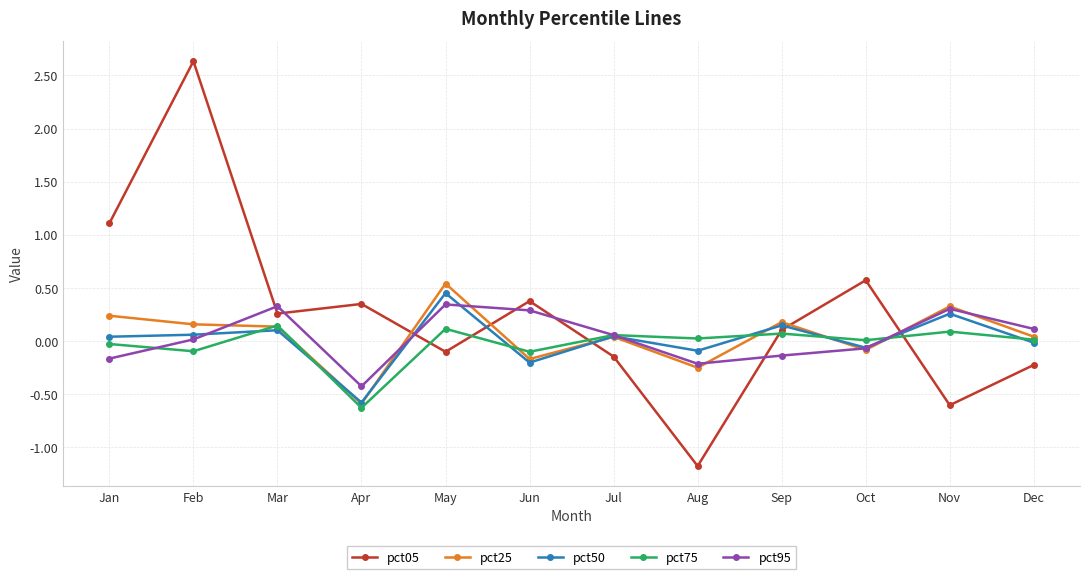

The value of pct75 at Jun is -0.1. True or false?

True